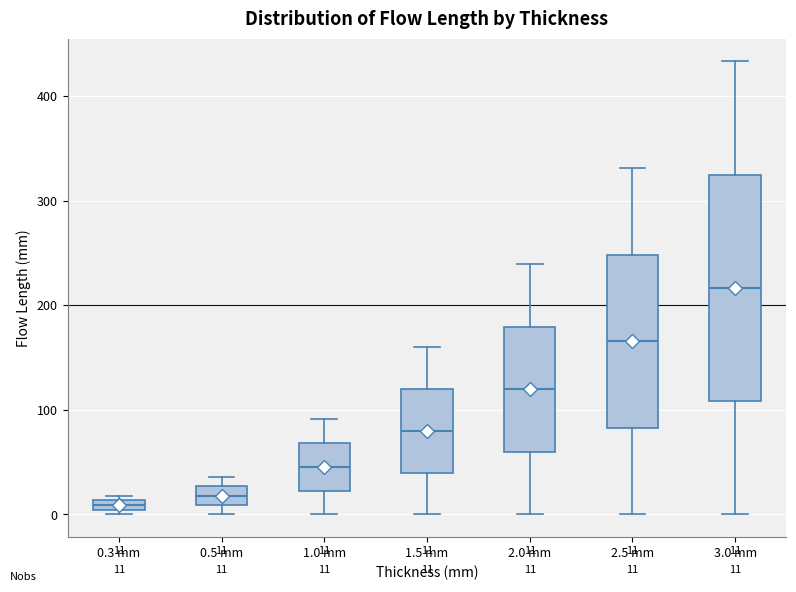

Which box's median line is the highest?

3.0 mm